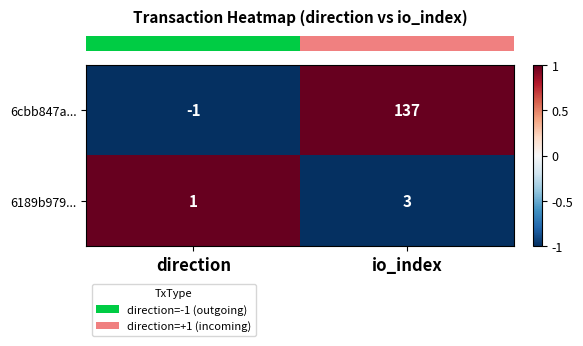

Is it true that 6cbb847a... equals 137 at io_index?

True